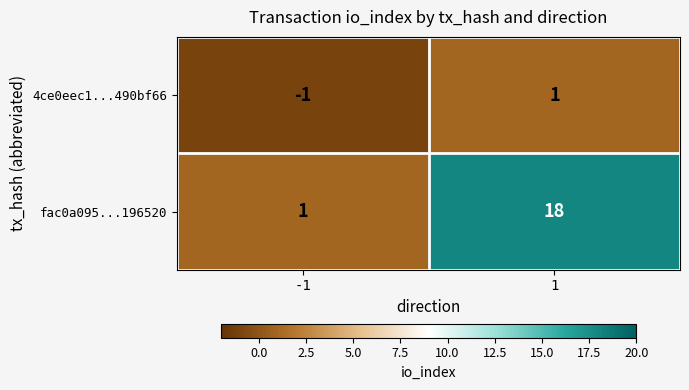

Which series has the largest range (max minus min)?

fac0a095...196520